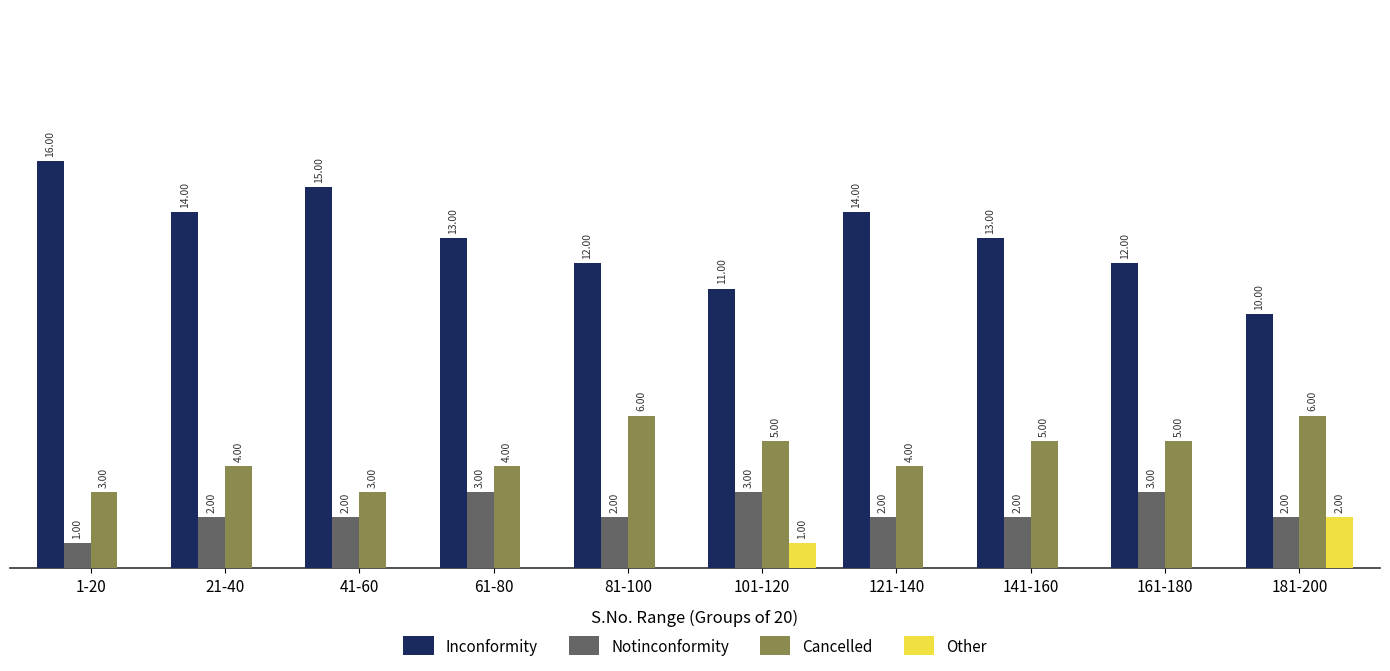

Between 101-120 and 141-160, which series saw the biggest shift?

Inconformity